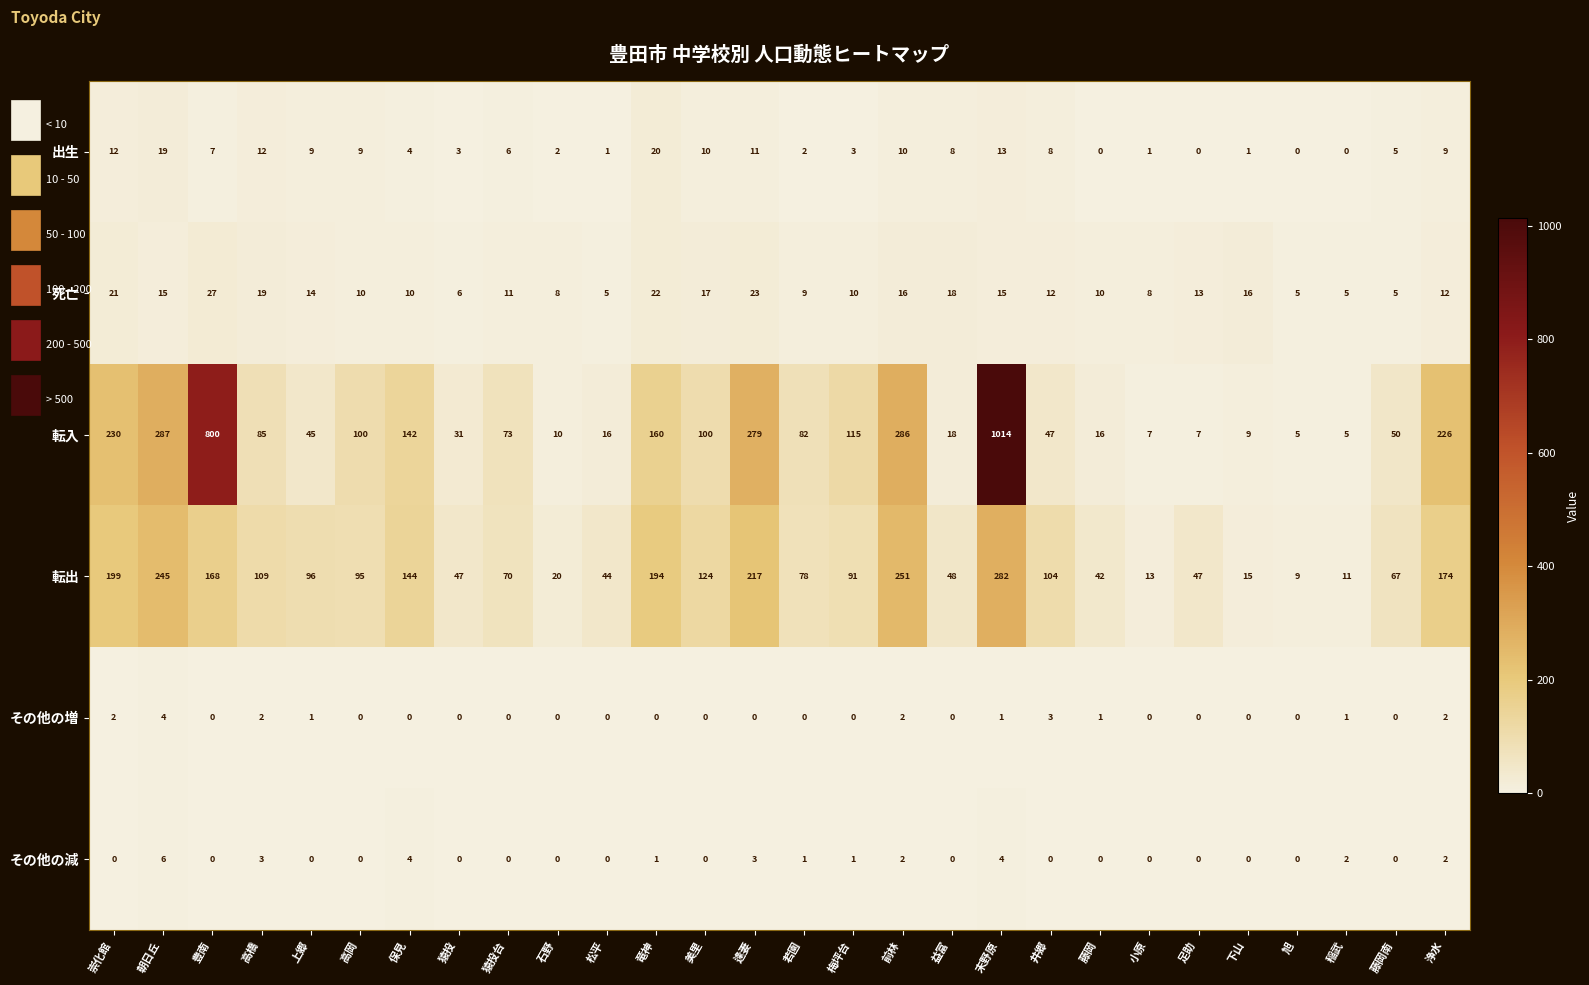

How many categories are shown in the chart?

28